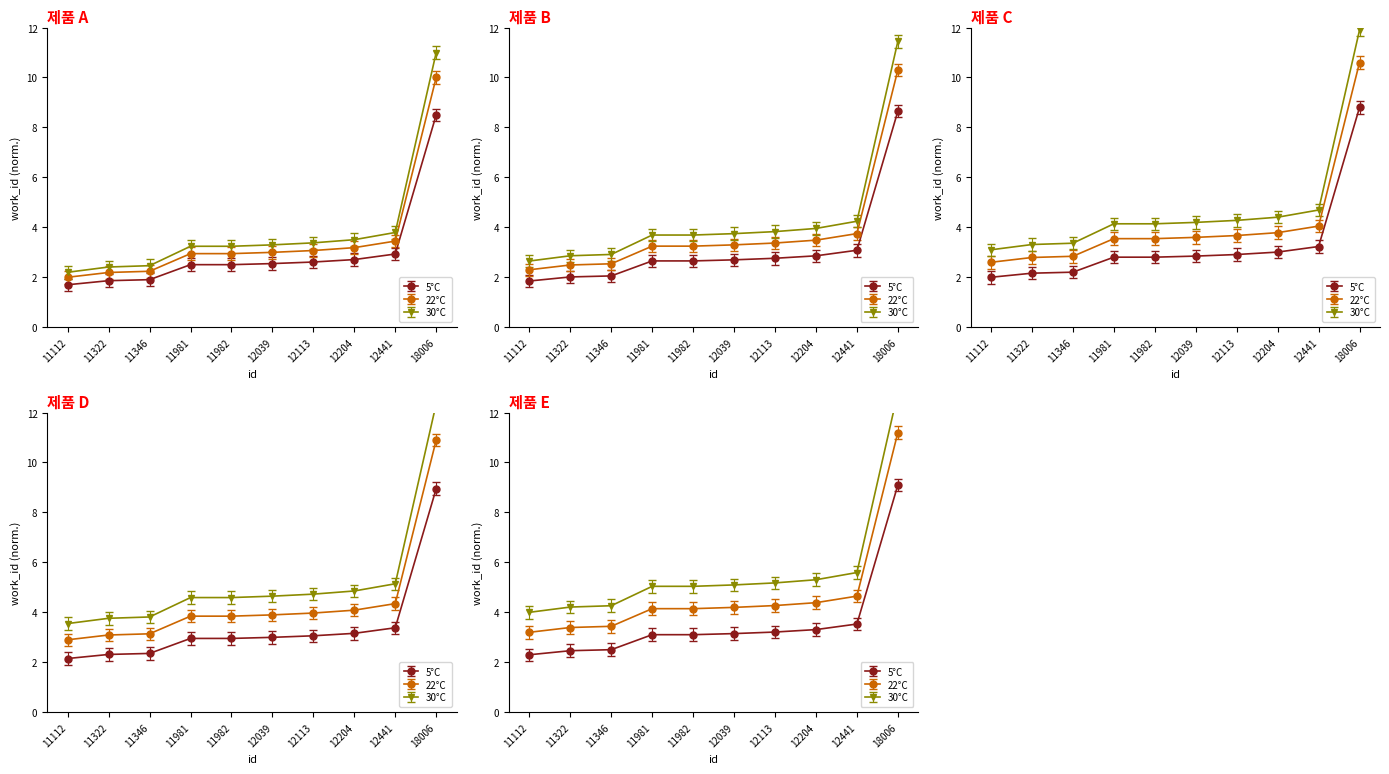

Which has a higher value, 12441 or 11112?

12441